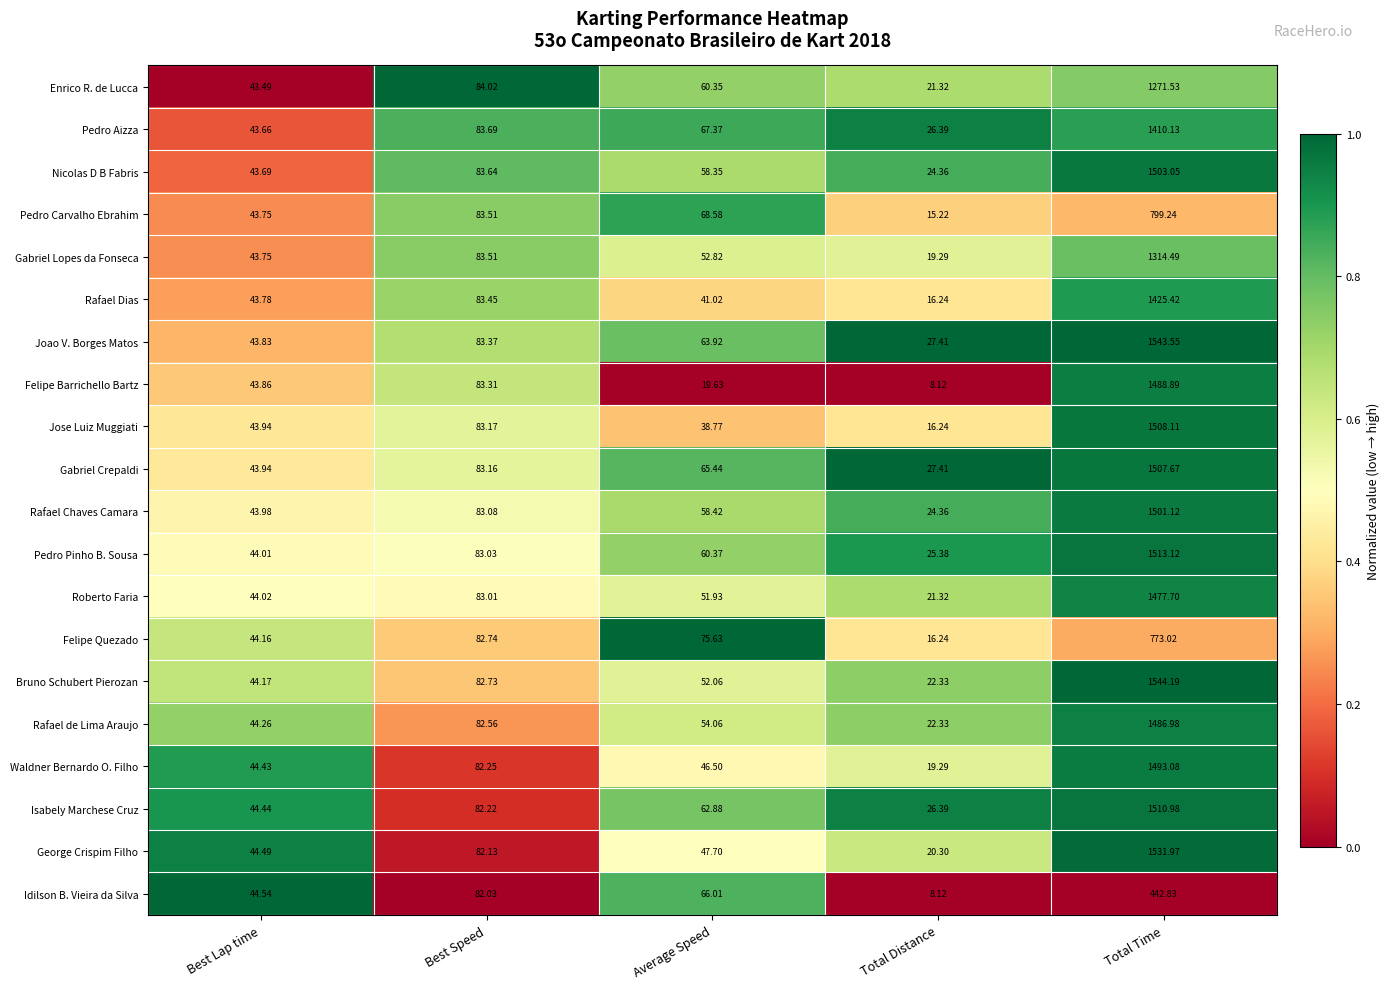

Between Best Lap time and Best Speed, which series saw the biggest shift?

Enrico R. de Lucca